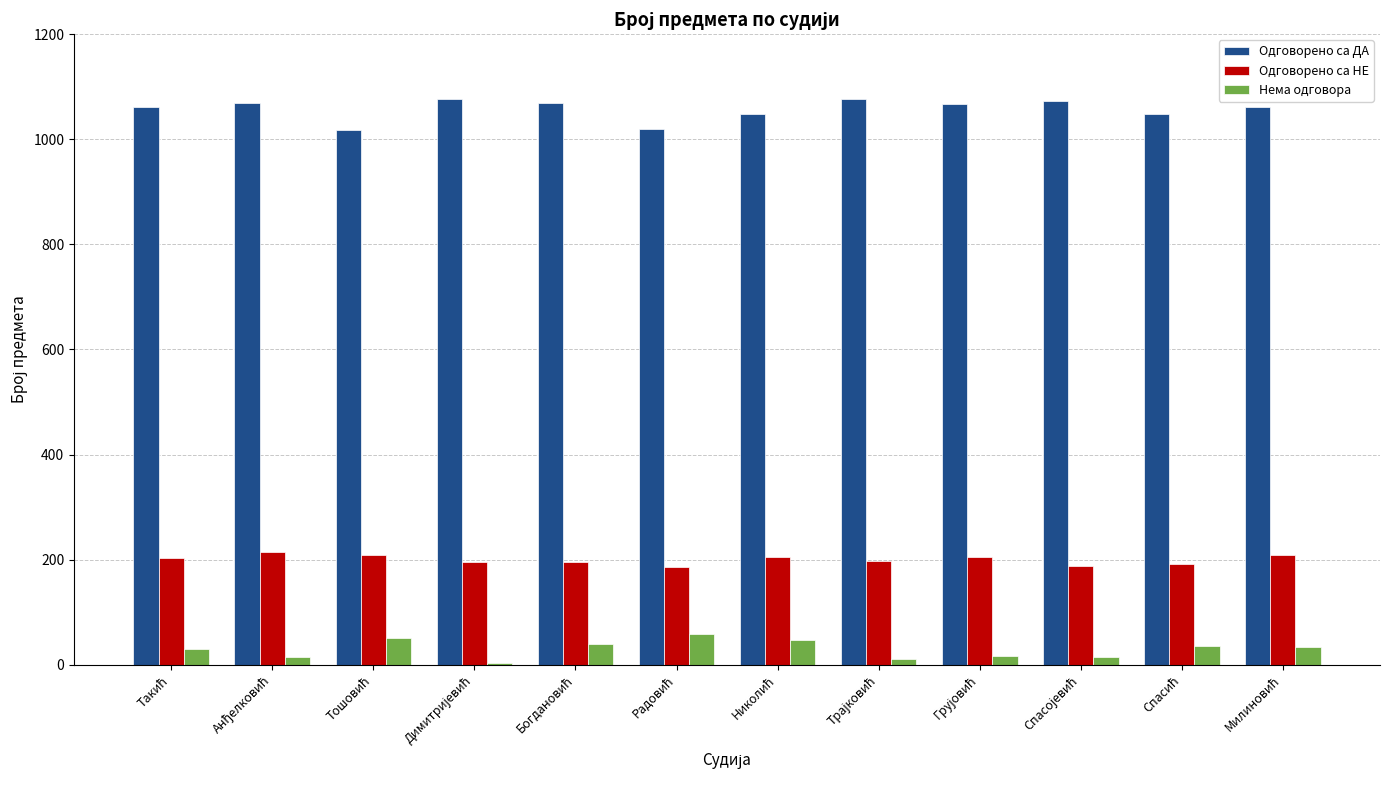

What is the maximum value shown in the chart?

1077